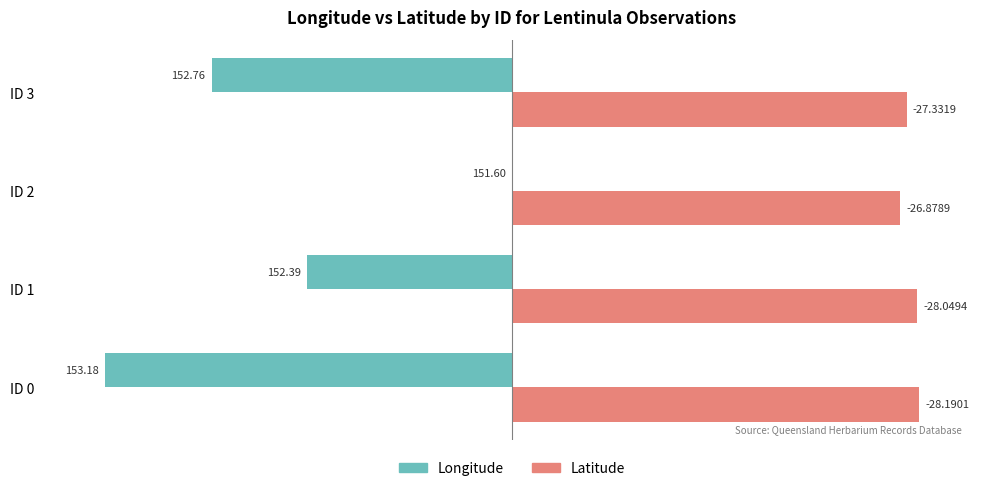

What are all the series names shown in the legend?

Longitude, Latitude